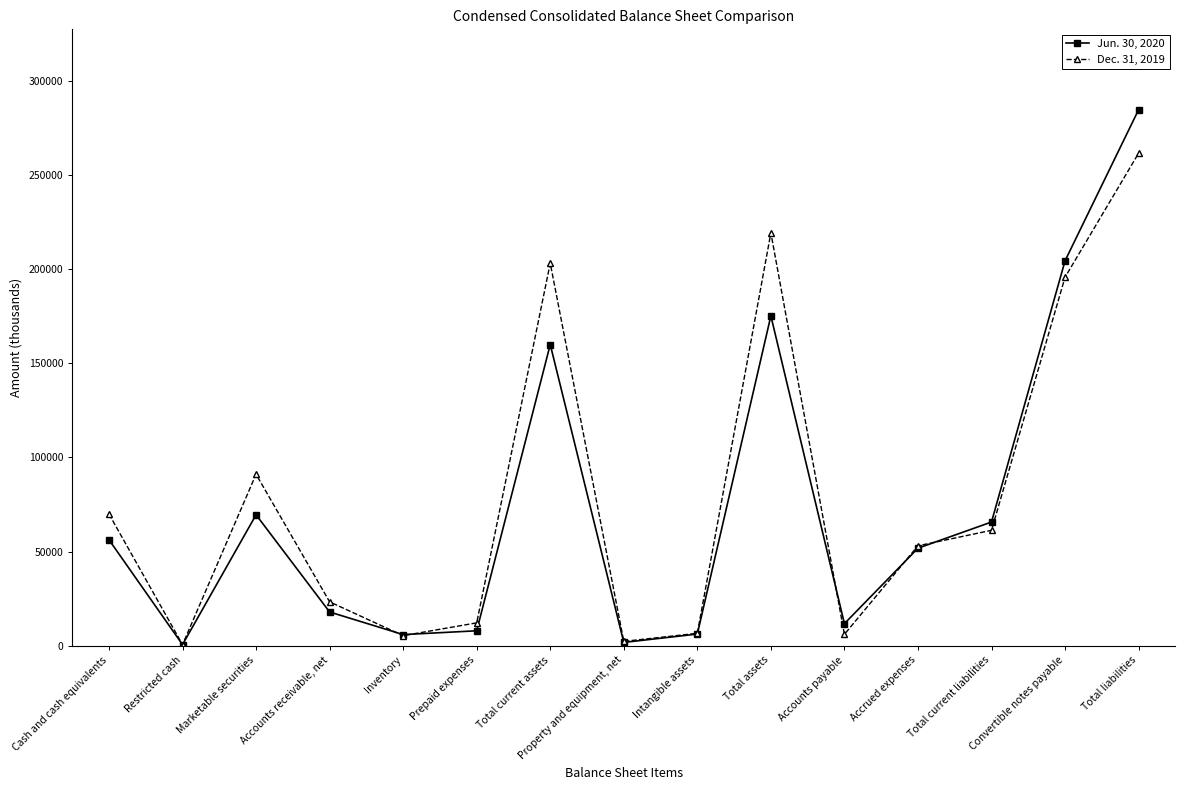

True or false: Jun. 30, 2020 has a value of 310607 at Total assets.

False